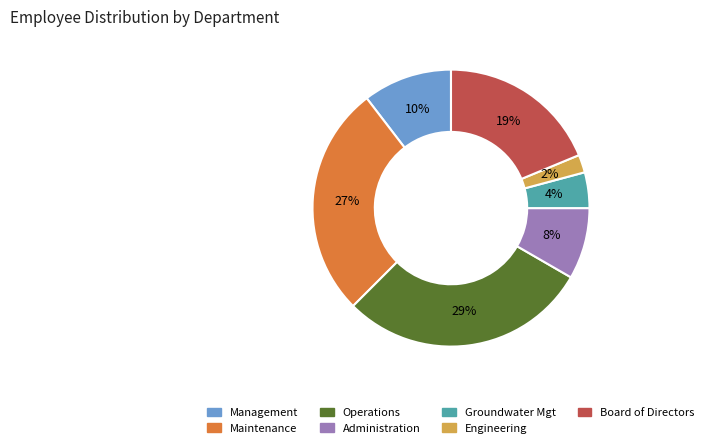

What is the smallest slice in the pie chart?

Engineering